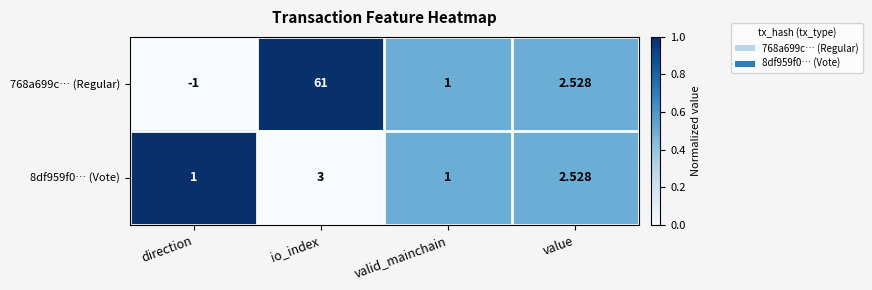

How many distinct data groups are displayed?

2